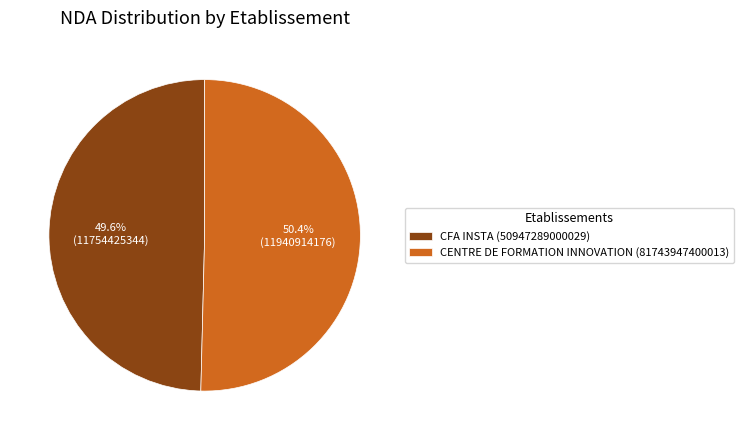

To the nearest percent, what is the combined percentage of CENTRE DE FORMATION INNOVATION (81743947400013) and CFA INSTA (50947289000029)?

100%